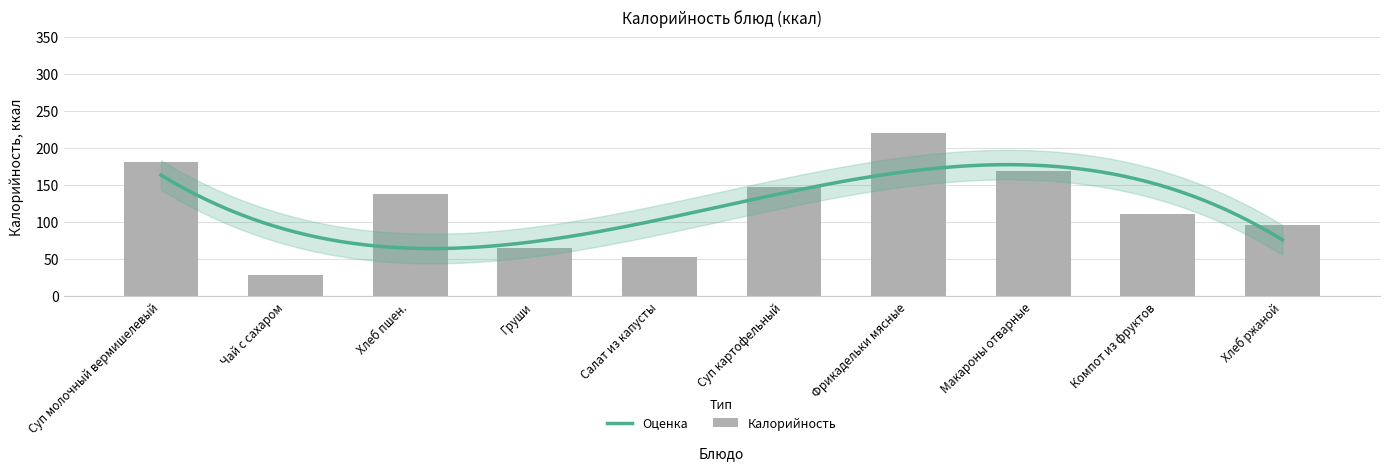

What is the minimum value shown in the chart?

28